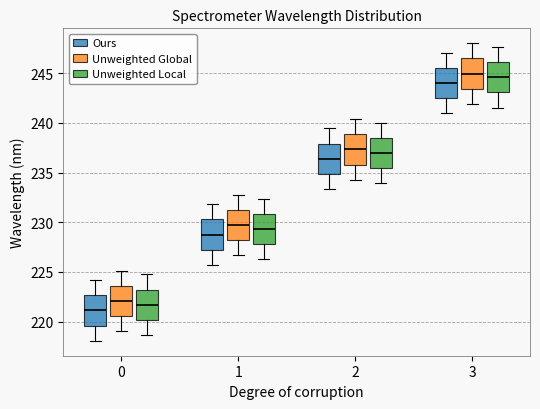

Reading left to right, transcribe this box plot: for each box, give where its median line is, the range the box spans, and where its two whiskers end, as read against the y-axis. The values are not printed on the chart, so give them approximately, as read against the axis.

0 (Ours): median 221.0, box 219.5 to 222.5, whiskers 218.0 to 224.0
0 (Unweighted Global): median 222.0, box 220.5 to 223.5, whiskers 219.0 to 225.0
0 (Unweighted Local): median 221.5, box 220.0 to 223.0, whiskers 218.5 to 224.5
1 (Ours): median 229.0, box 227.0 to 230.5, whiskers 225.5 to 232.0
1 (Unweighted Global): median 229.5, box 228.0 to 231.0, whiskers 226.5 to 233.0
1 (Unweighted Local): median 229.5, box 228.0 to 231.0, whiskers 226.5 to 232.5
2 (Ours): median 236.5, box 235.0 to 238.0, whiskers 233.5 to 239.5
2 (Unweighted Global): median 237.5, box 236.0 to 239.0, whiskers 234.5 to 240.5
2 (Unweighted Local): median 237.0, box 235.5 to 238.5, whiskers 234.0 to 240.0
3 (Ours): median 244.0, box 242.5 to 245.5, whiskers 241.0 to 247.0
3 (Unweighted Global): median 245.0, box 243.5 to 246.5, whiskers 242.0 to 248.0
3 (Unweighted Local): median 244.5, box 243.0 to 246.0, whiskers 241.5 to 247.5